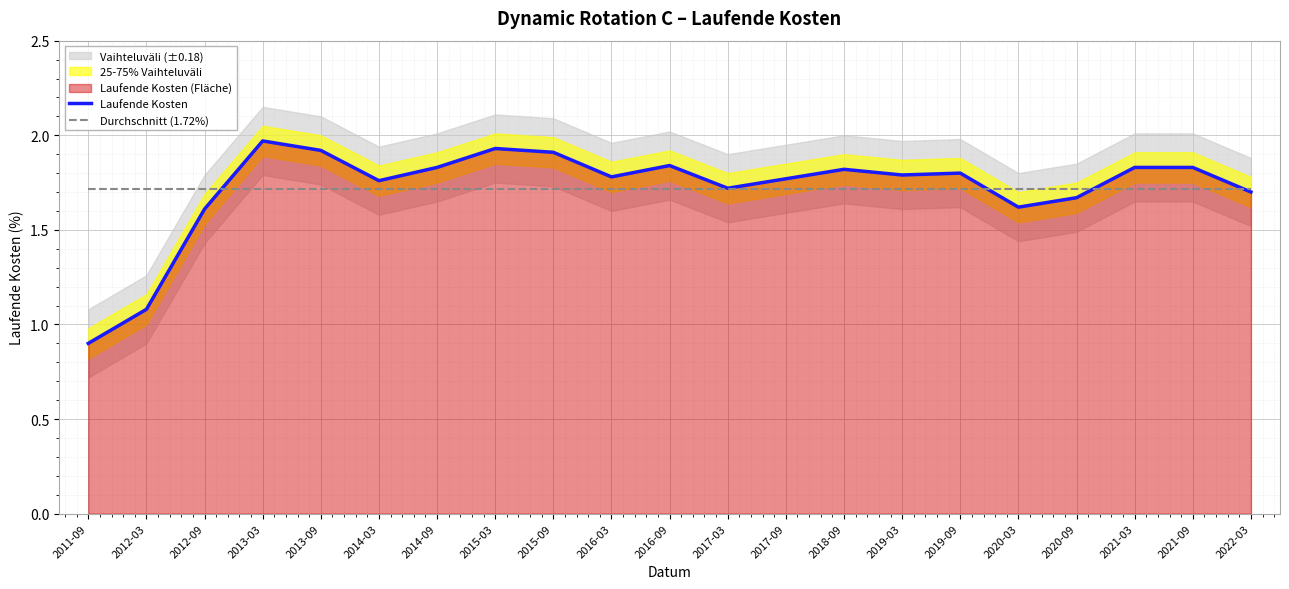

The value of Durchschnitt (1.72%) at 2017-09 is 1.7. True or false?

True